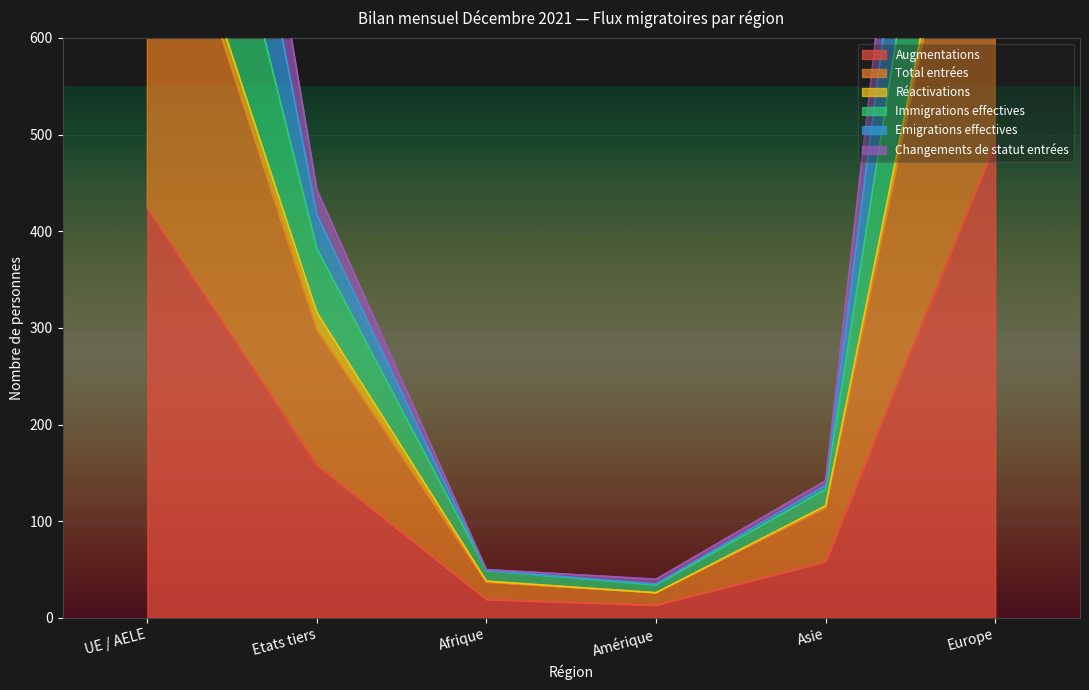

What is the difference between the second highest and second lowest values in the Augmentations series?

405